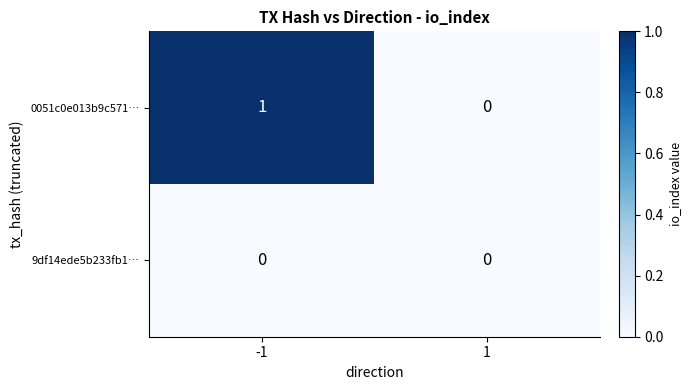

Count the number of data series in this chart.

2